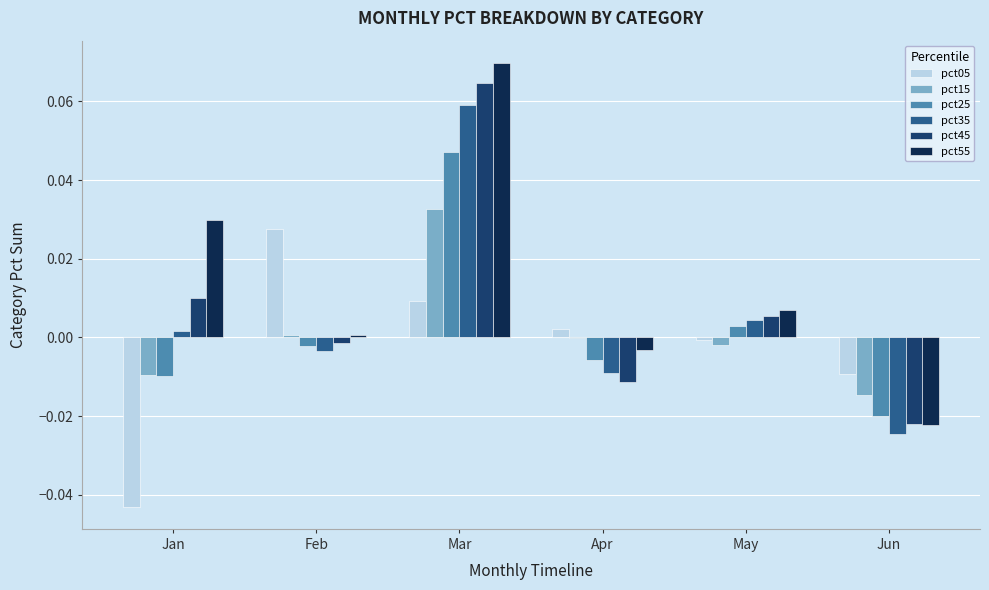

At which label does pct45 reach its peak?

Mar